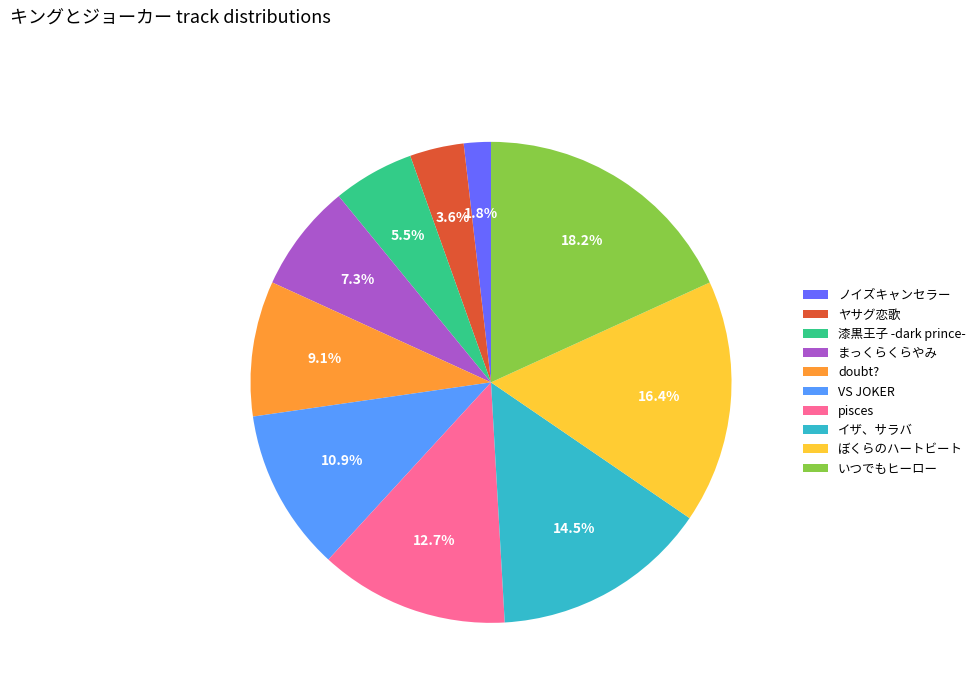

What portion of the pie excludes ぼくらのハートビート?

83.6%